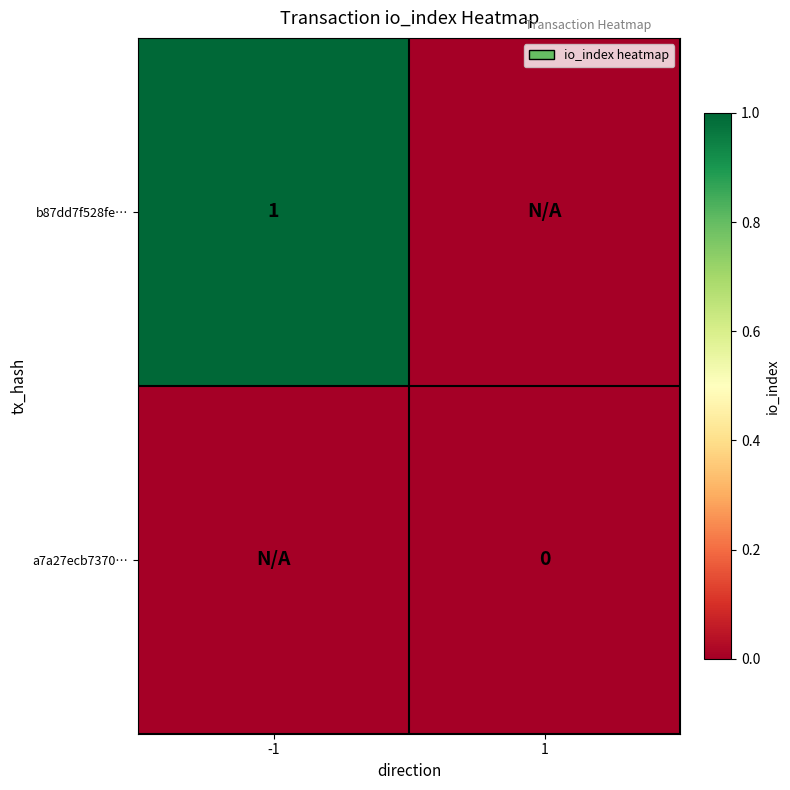

True or false: b87dd7f528fe… has a value of 1 at -1.

True